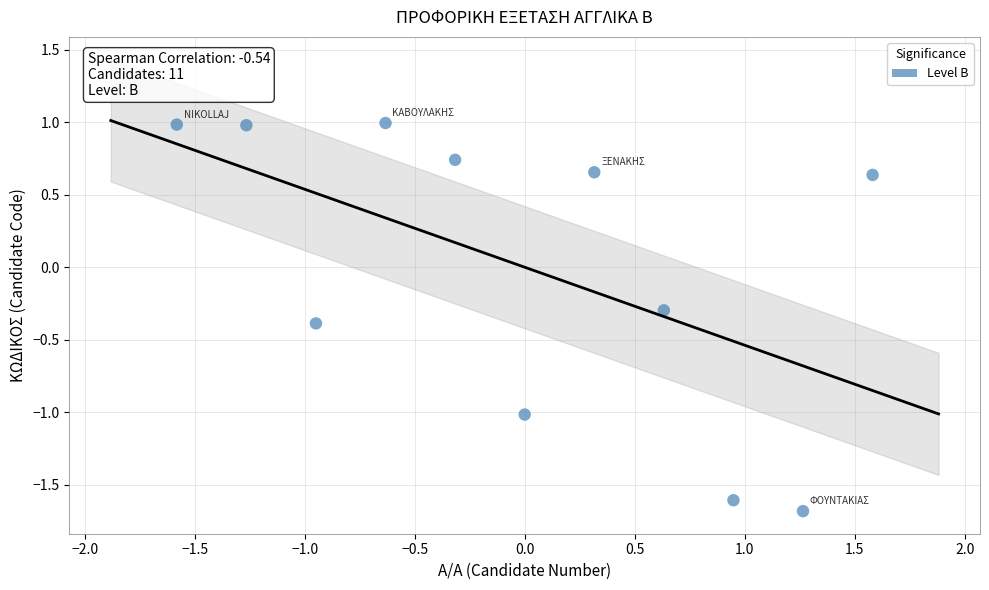

What Y value in the scatter plot is closest to 0?

-0.3